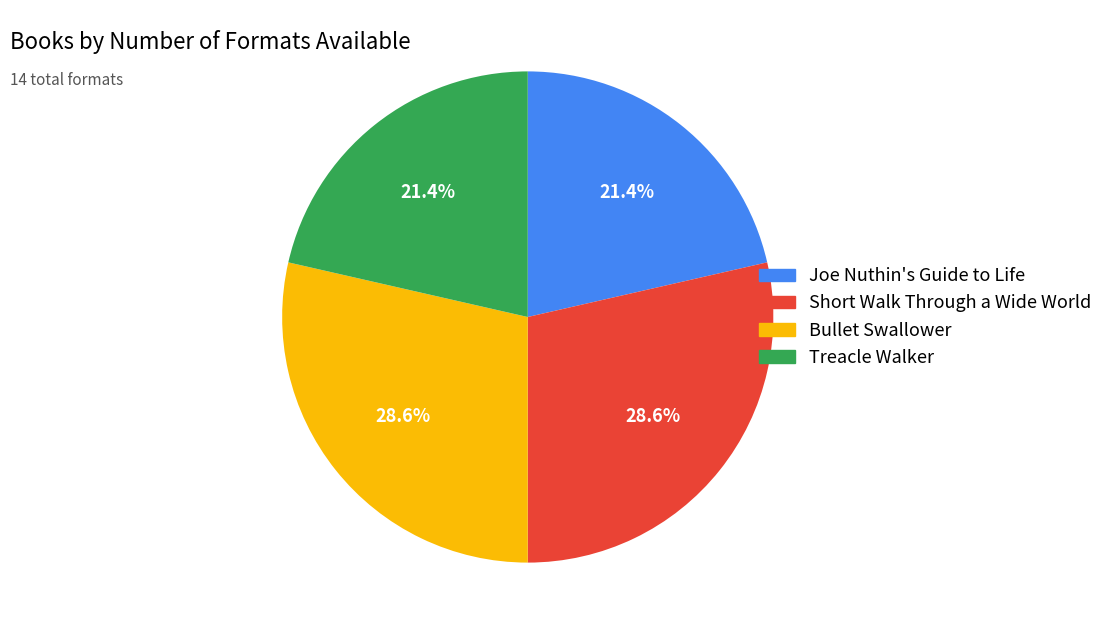

To the nearest percent, what percentage of the pie is Treacle Walker?

21%